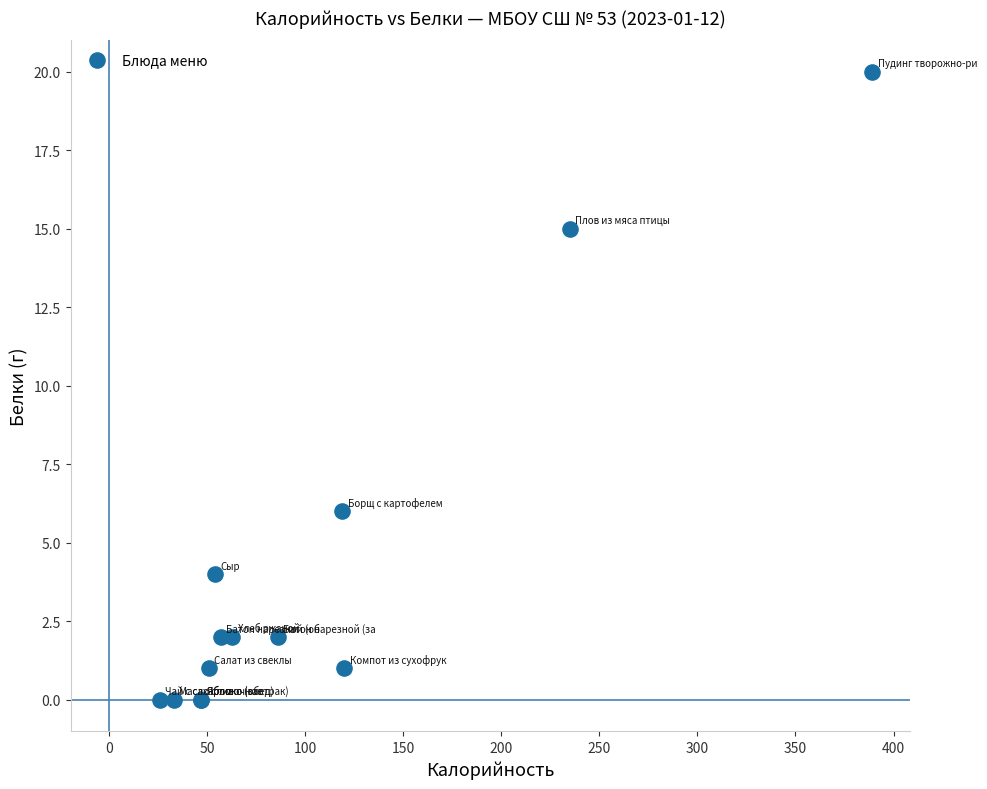

What Y value in the scatter plot is closest to 10?

6